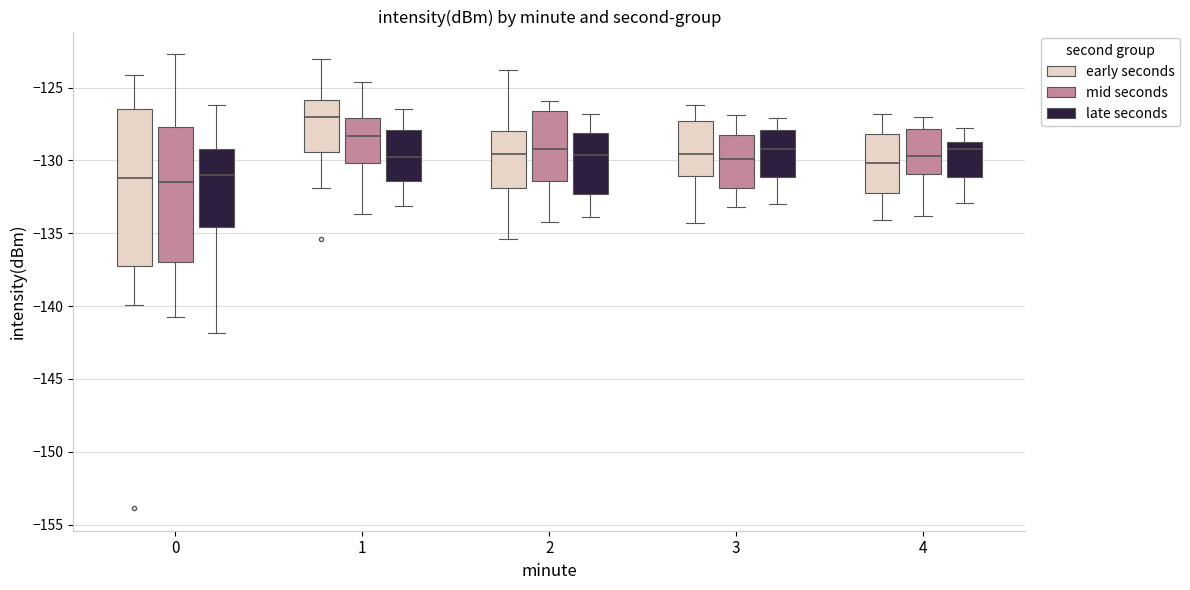

Reading left to right, read every box against the y-axis: the position of its median line, the range the box covers, and the ends of its whiskers. The values are not printed on the chart, so give them approximately, as read against the axis.

0 (early seconds): median -131.0, box -137.5 to -126.5, whiskers -140.0 to -124.0
0 (mid seconds): median -131.5, box -137.0 to -127.5, whiskers -141.0 to -122.5
0 (late seconds): median -131.0, box -134.5 to -129.0, whiskers -142.0 to -126.0
1 (early seconds): median -127.0, box -129.5 to -126.0, whiskers -132.0 to -123.0
1 (mid seconds): median -128.5, box -130.0 to -127.0, whiskers -133.5 to -124.5
1 (late seconds): median -129.5, box -131.5 to -128.0, whiskers -133.0 to -126.5
2 (early seconds): median -129.5, box -132.0 to -128.0, whiskers -135.5 to -124.0
2 (mid seconds): median -129.0, box -131.5 to -126.5, whiskers -134.0 to -126.0
2 (late seconds): median -129.5, box -132.5 to -128.0, whiskers -134.0 to -127.0
3 (early seconds): median -129.5, box -131.0 to -127.5, whiskers -134.5 to -126.0
3 (mid seconds): median -130.0, box -132.0 to -128.0, whiskers -133.0 to -127.0
3 (late seconds): median -129.0, box -131.0 to -128.0, whiskers -133.0 to -127.0
4 (early seconds): median -130.0, box -132.0 to -128.0, whiskers -134.0 to -127.0
4 (mid seconds): median -129.5, box -131.0 to -128.0, whiskers -134.0 to -127.0
4 (late seconds): median -129.0, box -131.0 to -128.5, whiskers -133.0 to -128.0